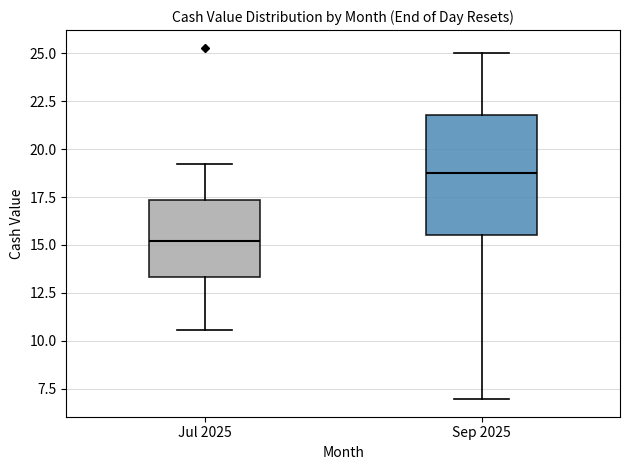

Where is the lower edge of the box for Jul 2025 on the y-axis? The values are not printed on the chart, so give them approximately, as read against the axis.

13.5